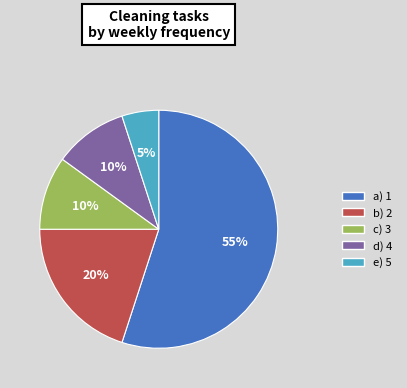

The c) 3 slice represents 10% of the pie. True or false?

True